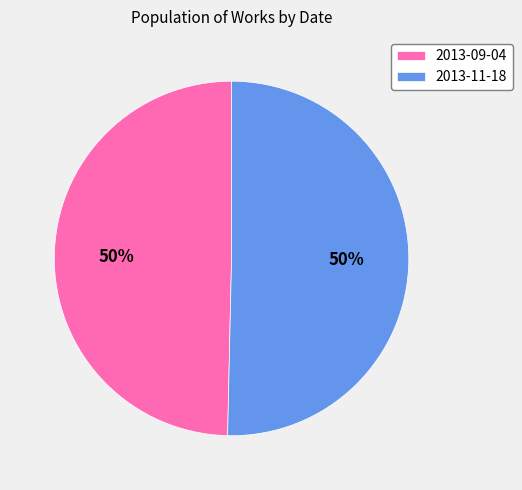

To the nearest percent, what is the combined percentage of 2013-11-18 and 2013-09-04?

100%